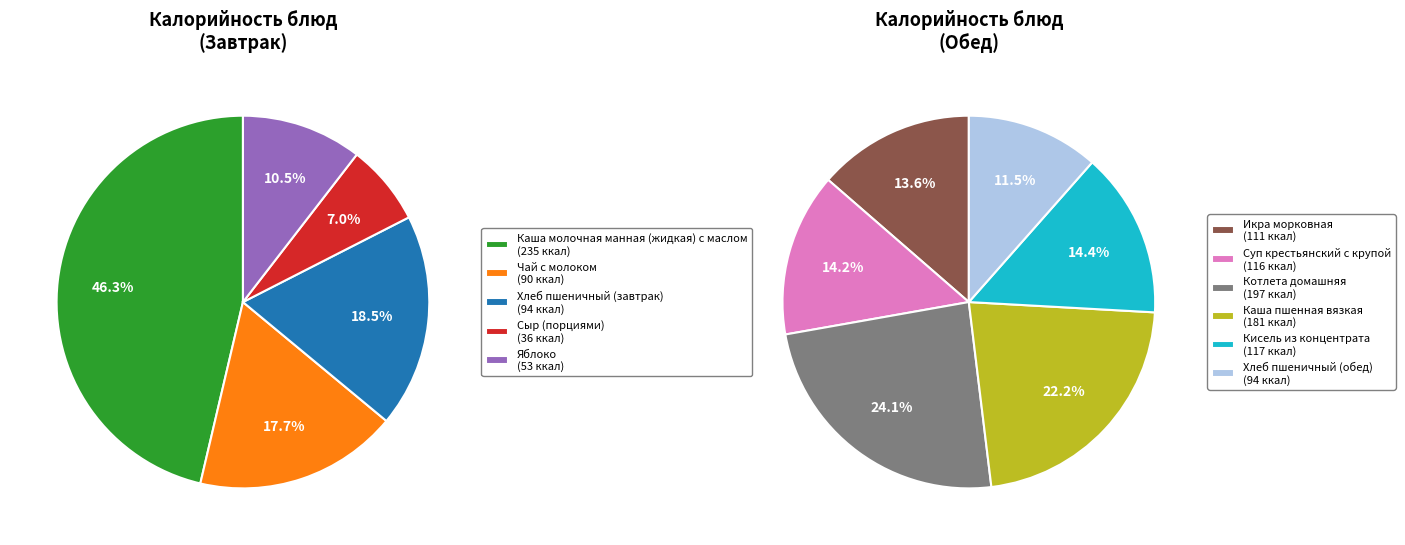

Is the sum of Икра морковная and Яблоко greater than half?

No